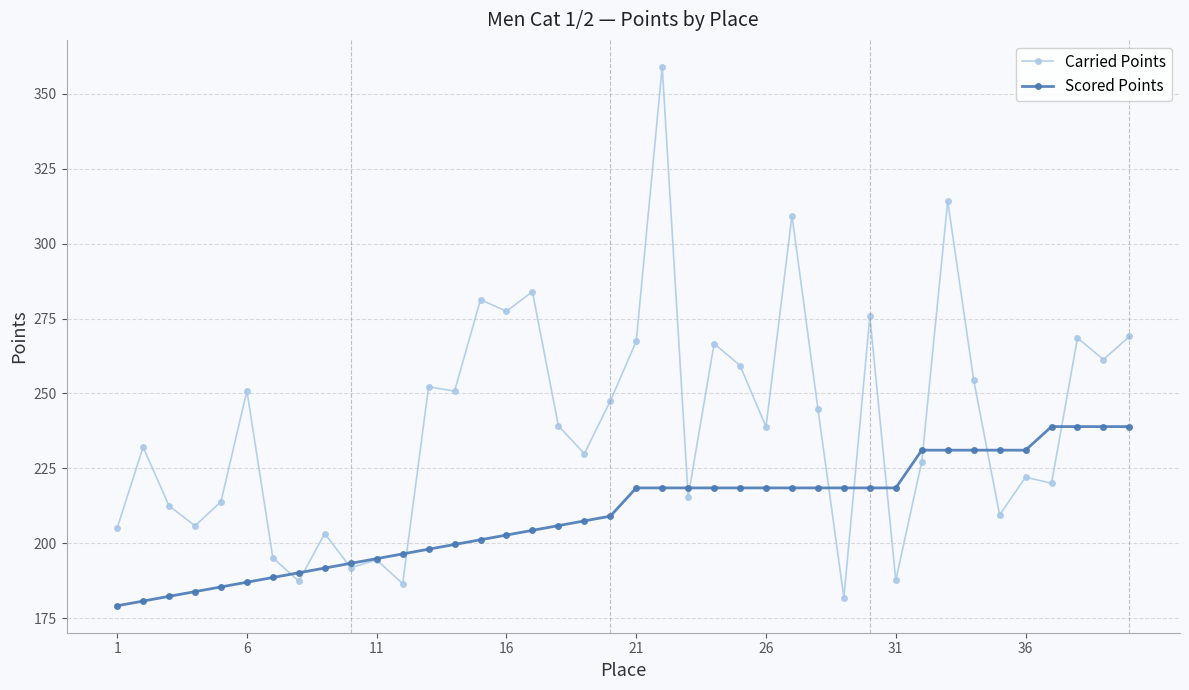

Which series has the largest total across all categories?

Carried Points